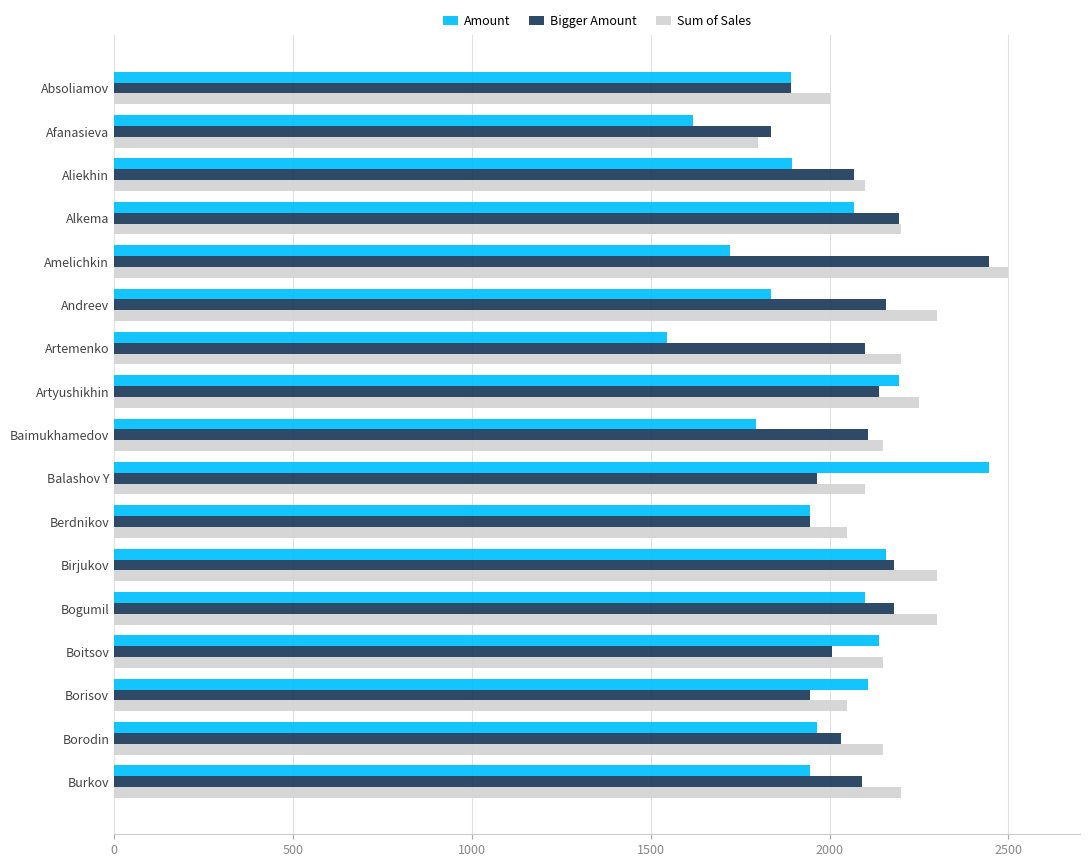

Which series has the largest range (max minus min)?

Amount